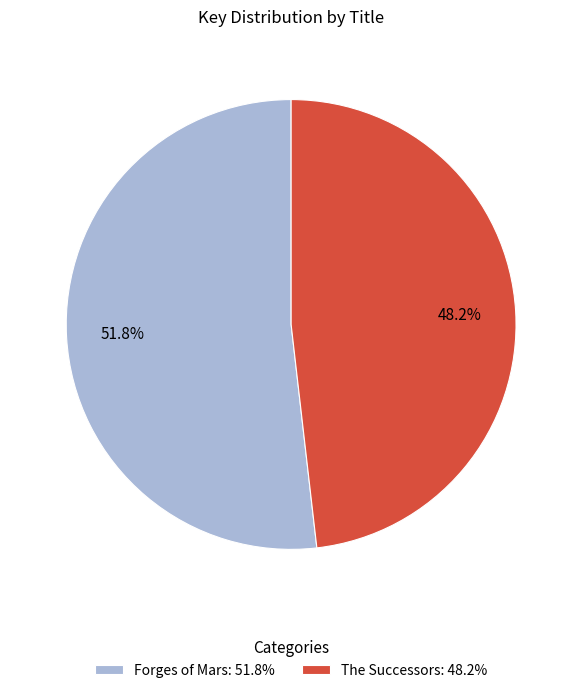

Combined, what portion of the pie is Forges of Mars and The Successors?

100.0%